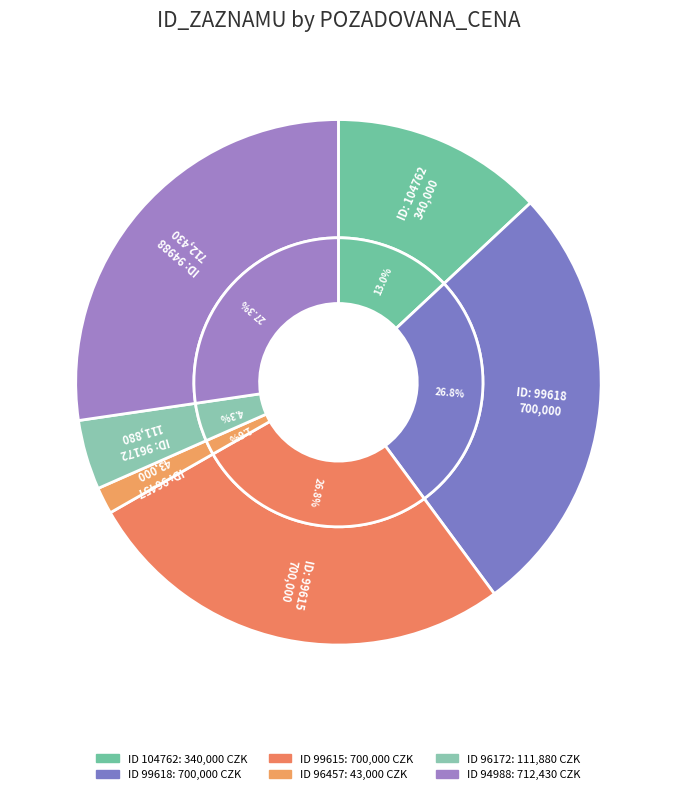

To the nearest percent, what is the combined percentage of 96172 and 96457?

6%